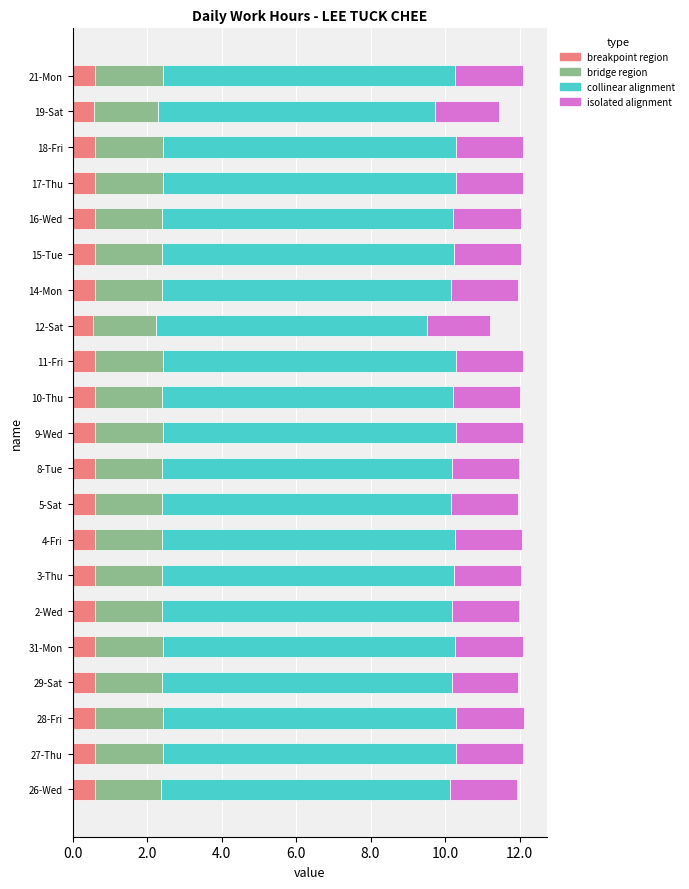

What is the lowest value of the breakpoint region series?

0.6